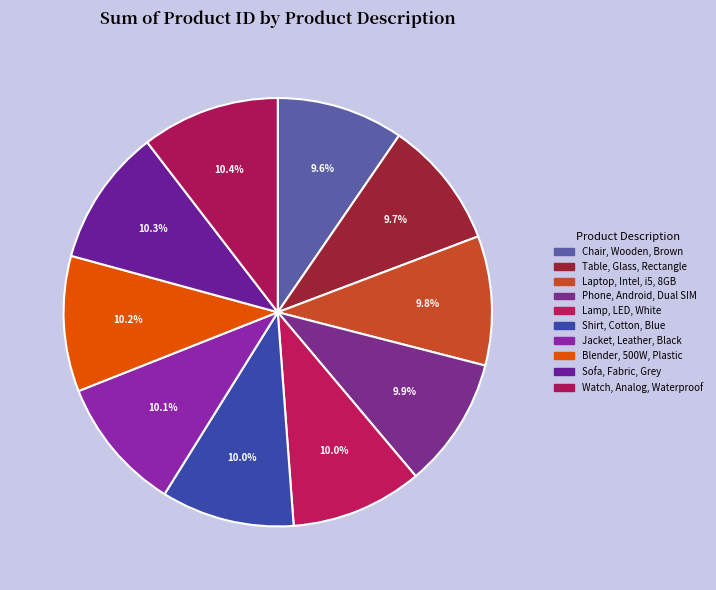

Do Shirt, Cotton, Blue and Lamp, LED, White together represent more than half of the pie?

No